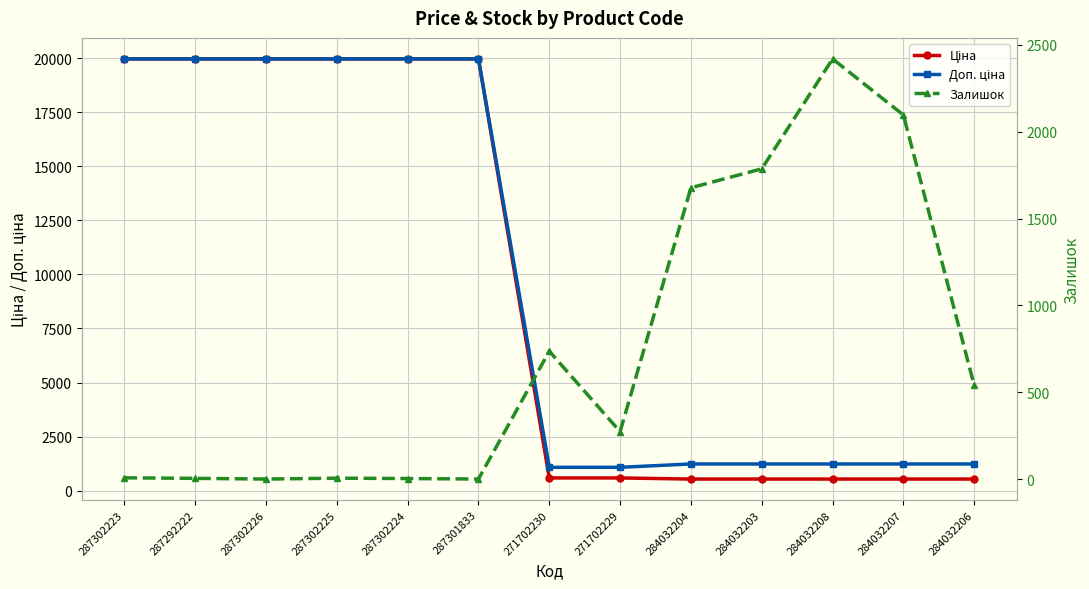

What is the label of the 10th point from the left?

284032203